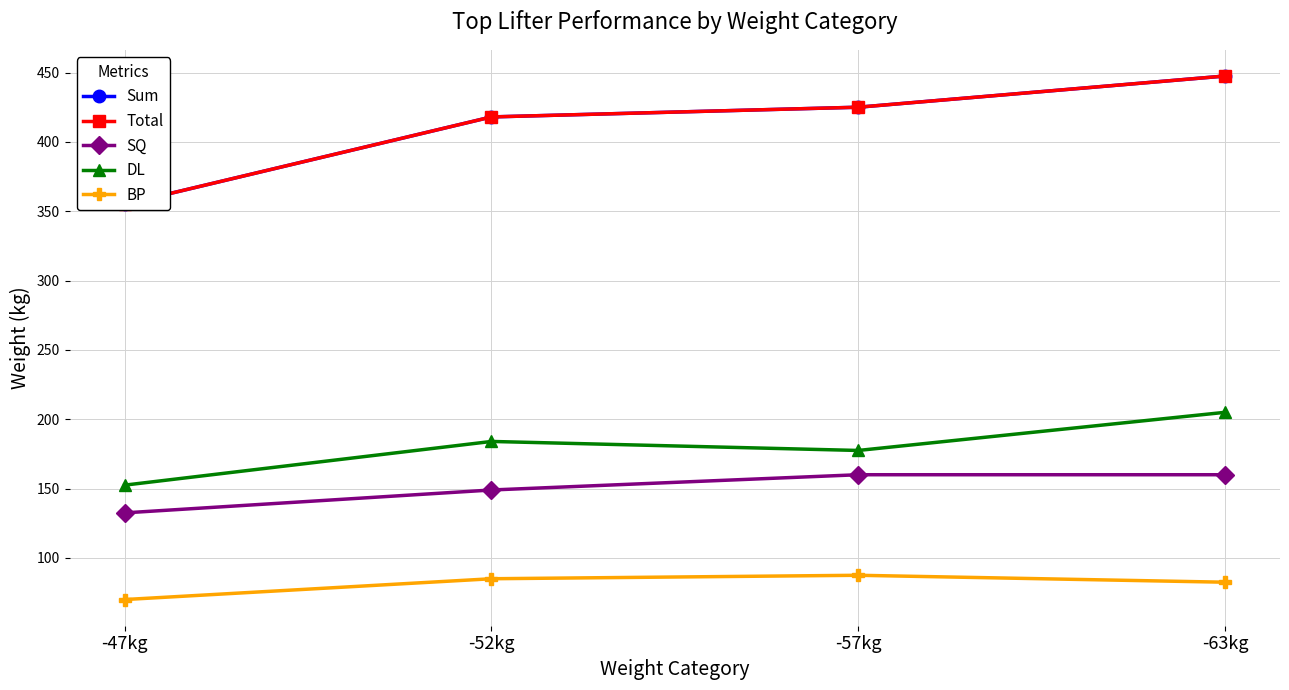

At which category is the sum across all series the highest?

-63kg